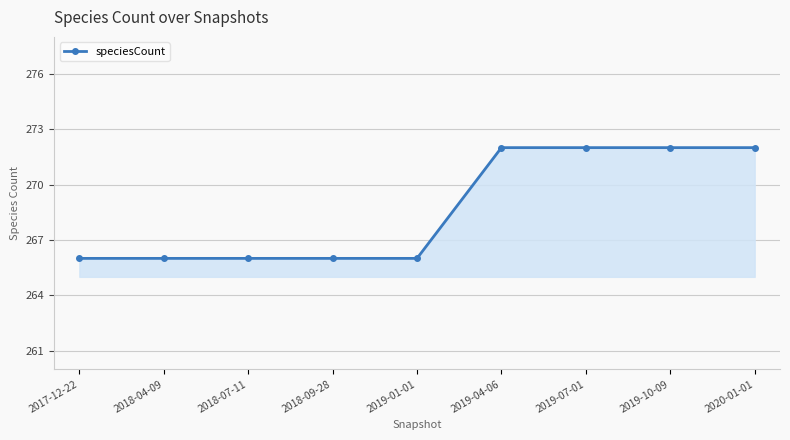

The chart shows a value of 377 at 2019-10-09. True or false?

False